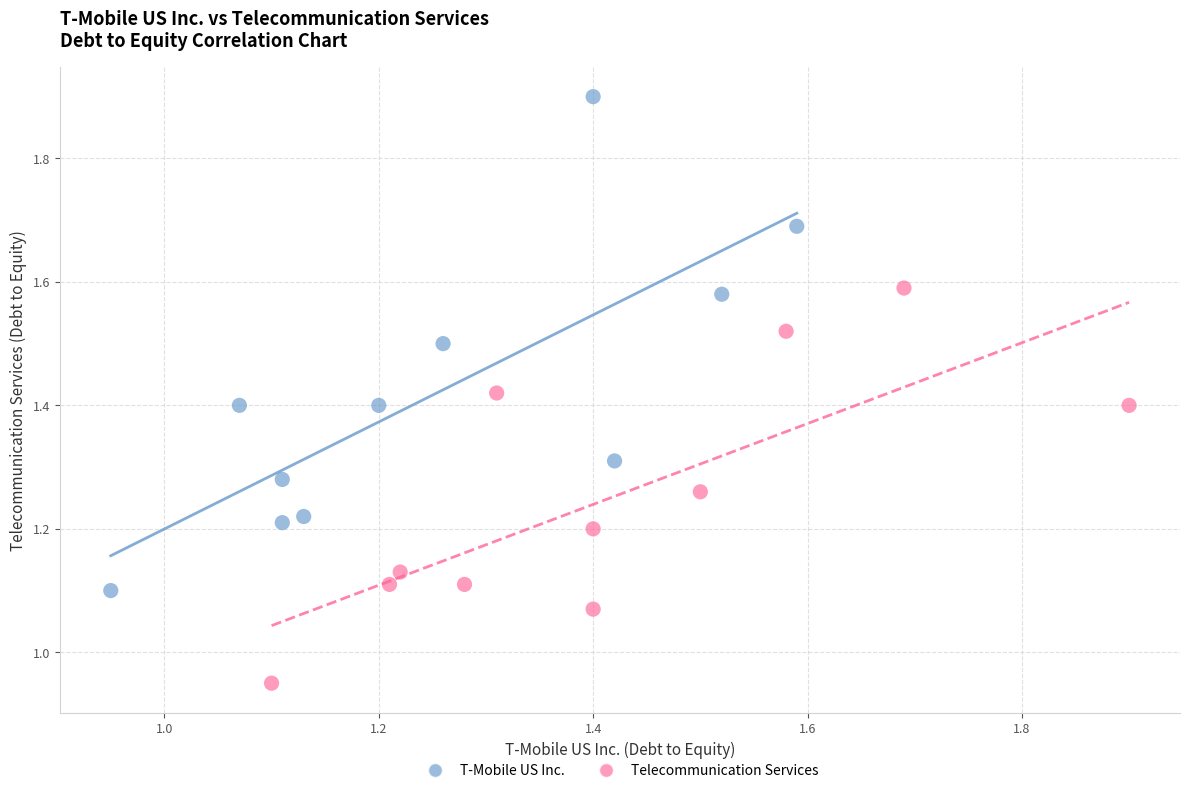

What are all the series names shown in the legend?

T-Mobile US Inc., Telecommunication Services